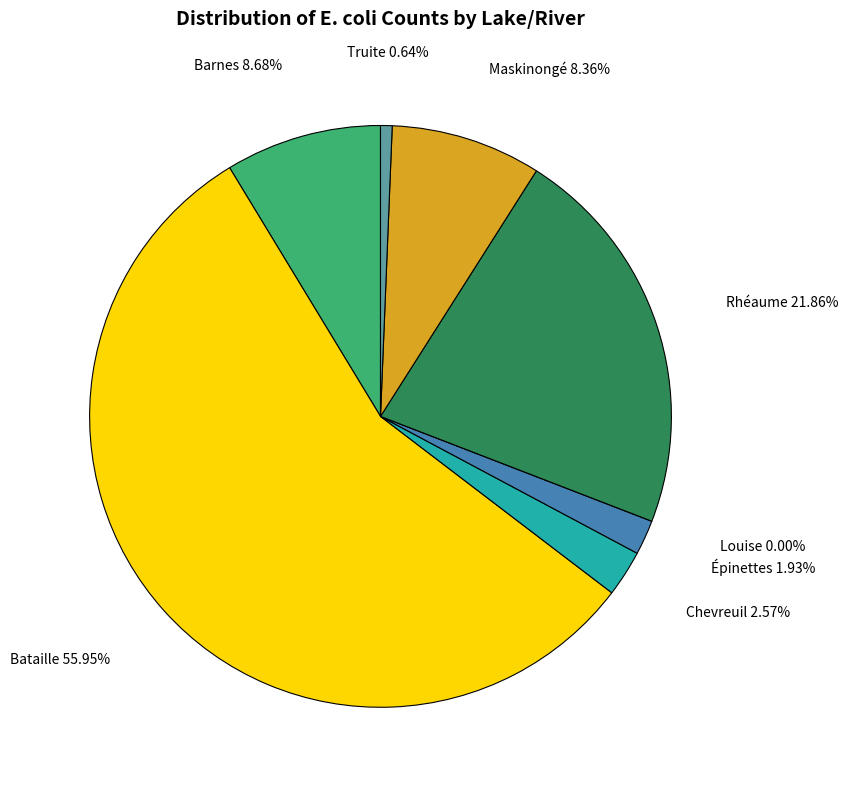

Count the number of slices in the pie.

8